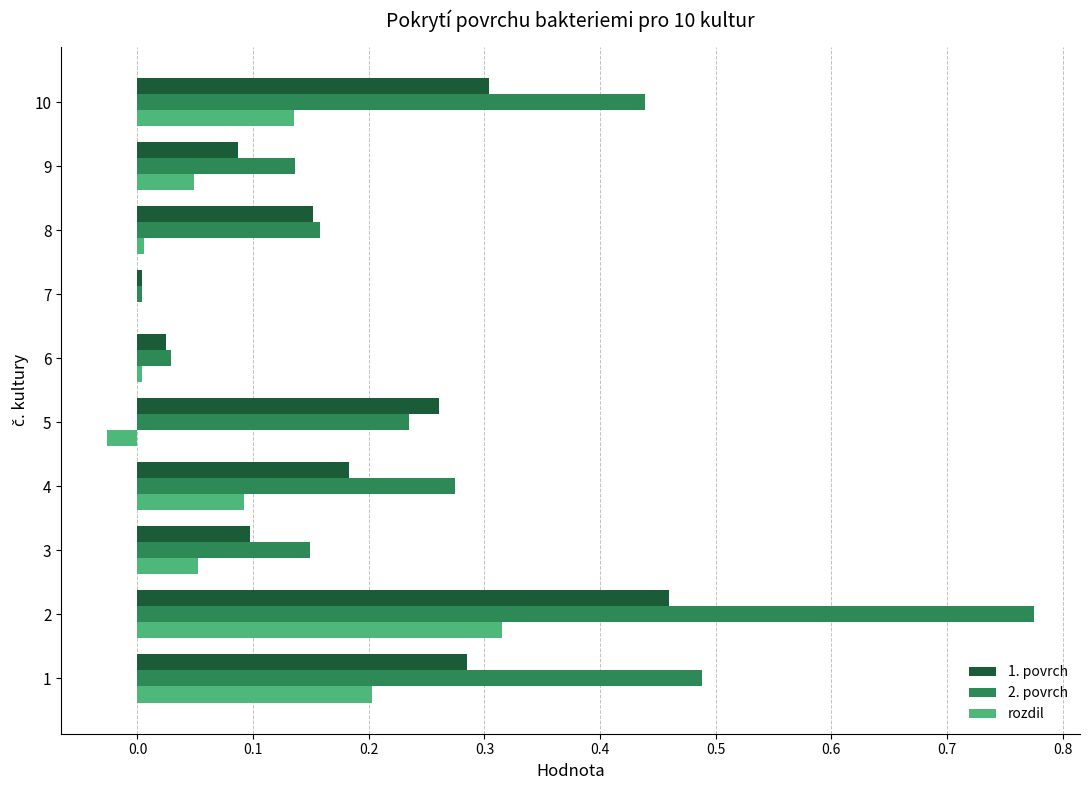

Is the value of 2. povrch at 1 greater than the value of rozdil at 7?

Yes